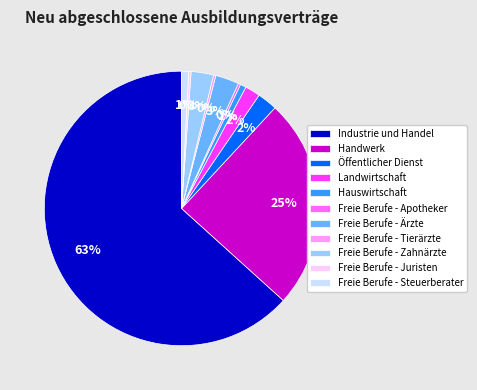

To the nearest percent, what is the difference between the largest and smallest slice percentages?

63%